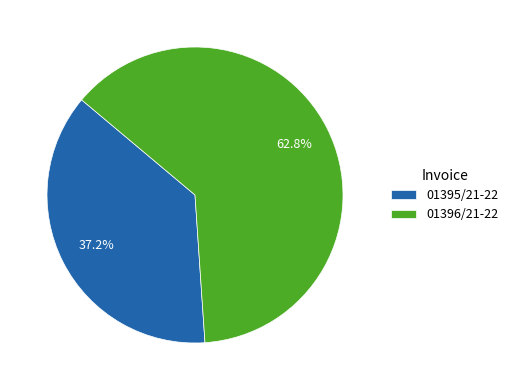

Do 01395/21-22 and 01396/21-22 together represent more than half of the pie?

Yes